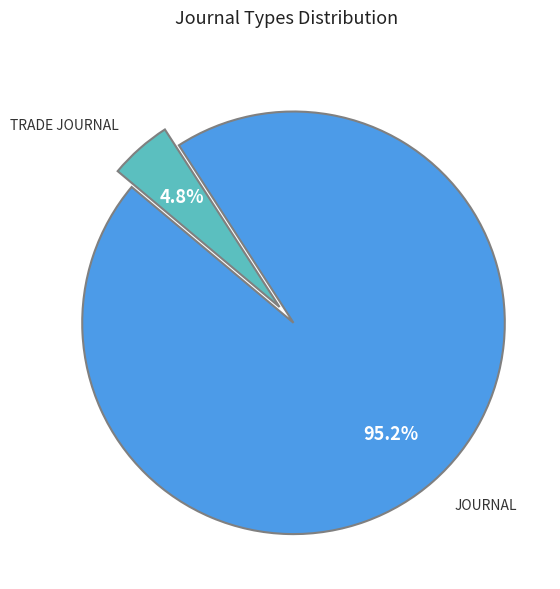

Is there a majority slice in this chart?

Yes